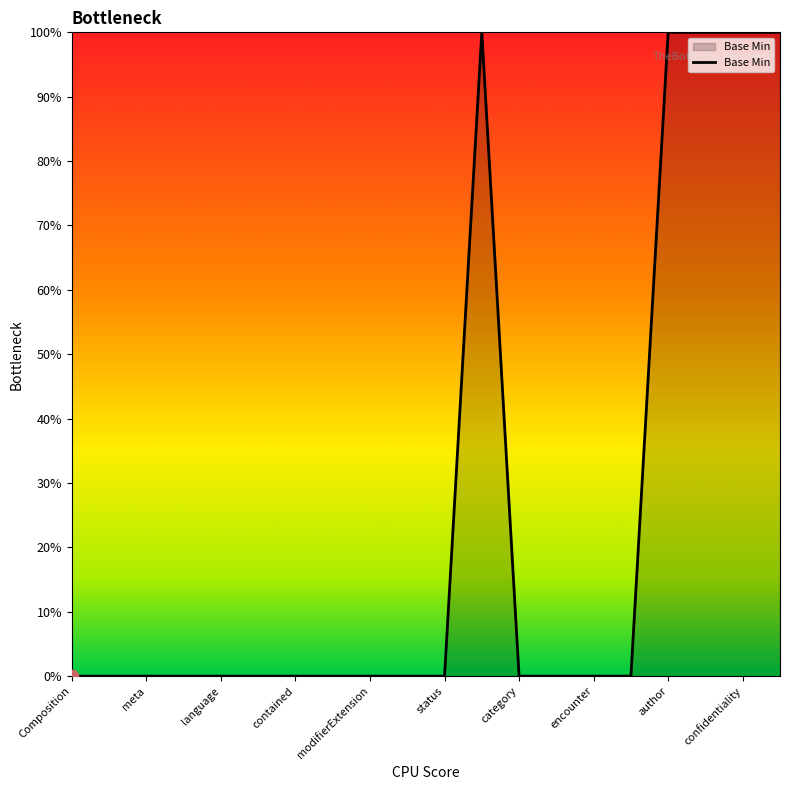

Does the chart have visible grid lines?

No